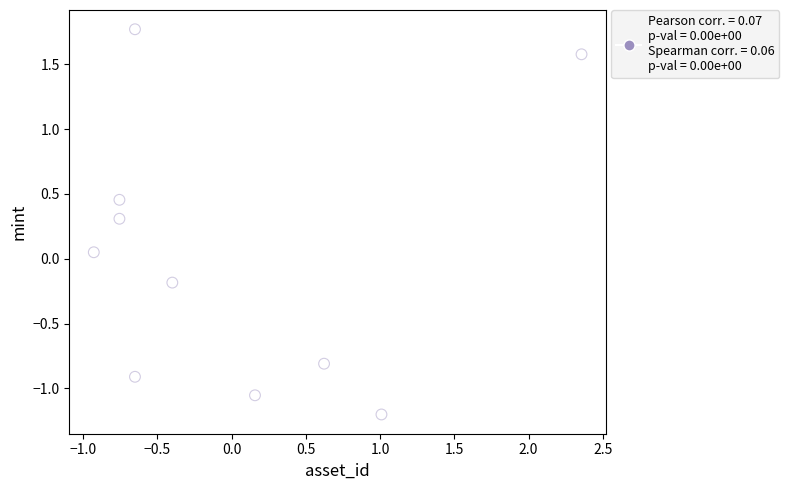

What is the range of Y values (max minus min)?

3.0